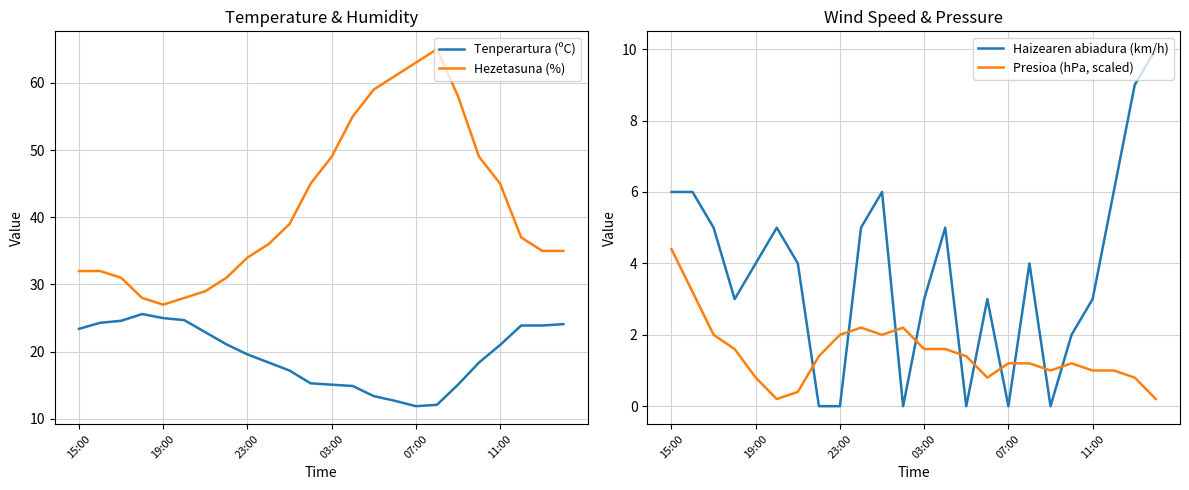

Which series ends up on top after the final intersection of Presioa (hPa, scaled) and Haizearen abiadura (km/h)?

Haizearen abiadura (km/h)